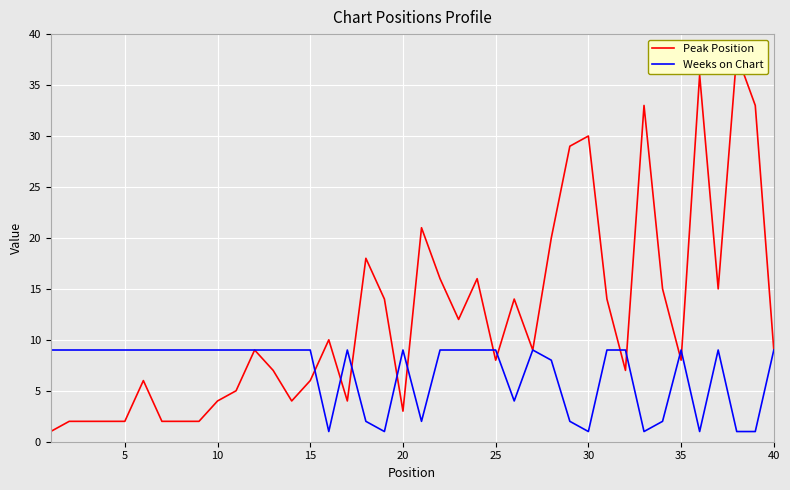

Which series has the largest range (max minus min)?

Peak Position